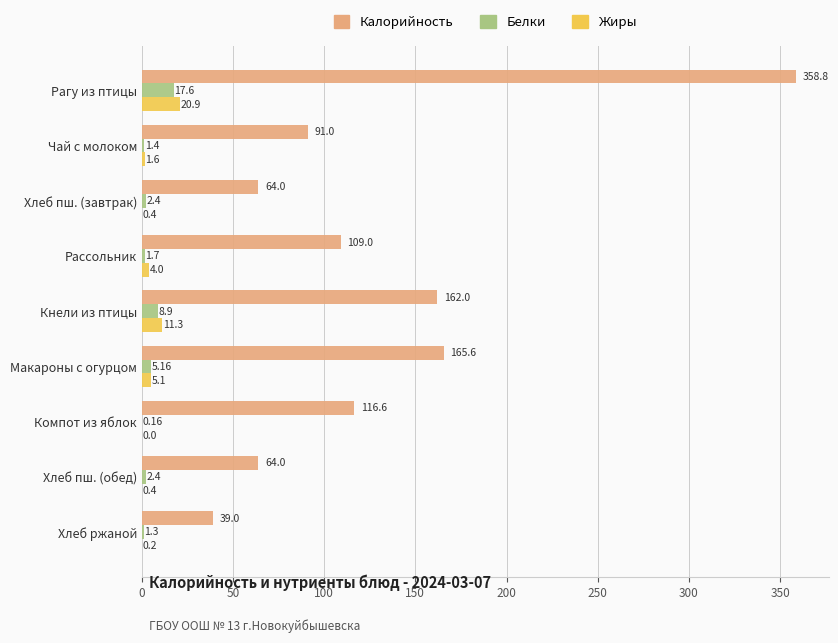

What are all the series names shown in the legend?

Калорийность, Белки, Жиры